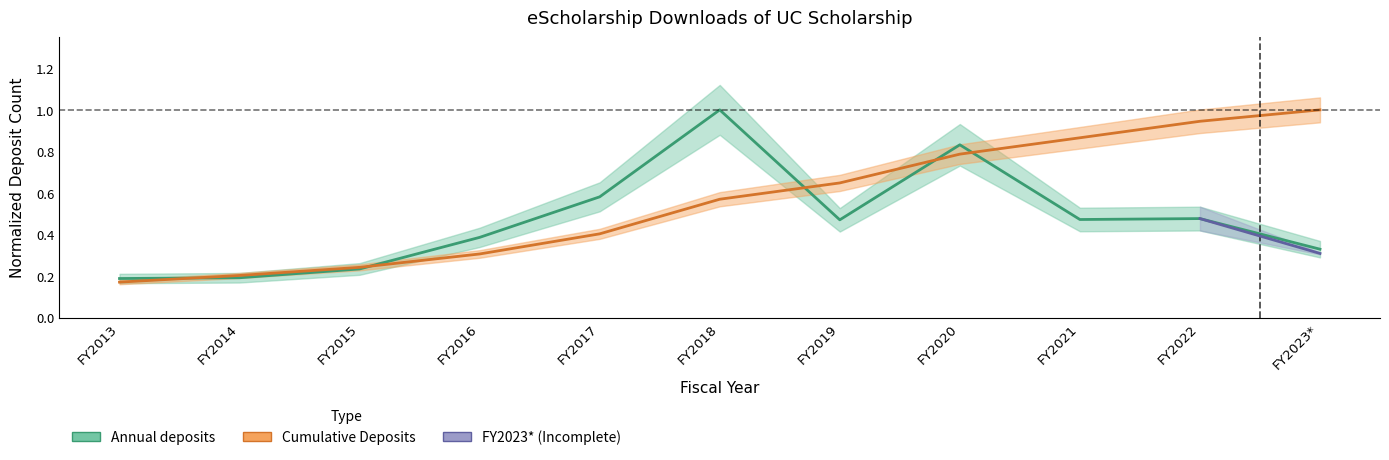

Read the Cumulative Deposits value at FY2016.

0.3